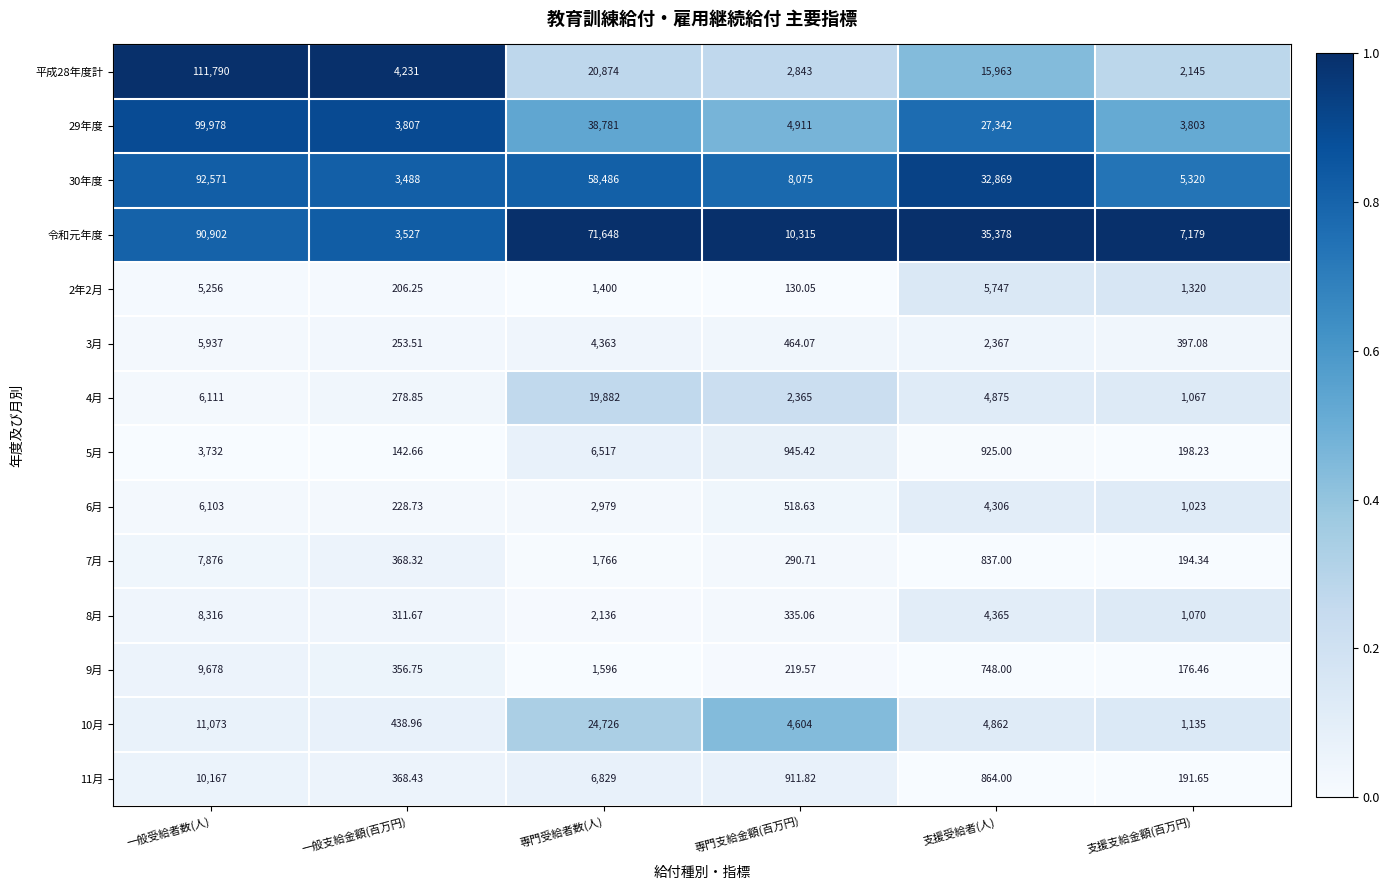

At which label does 5月 reach its minimum?

一般支給金額(百万円)